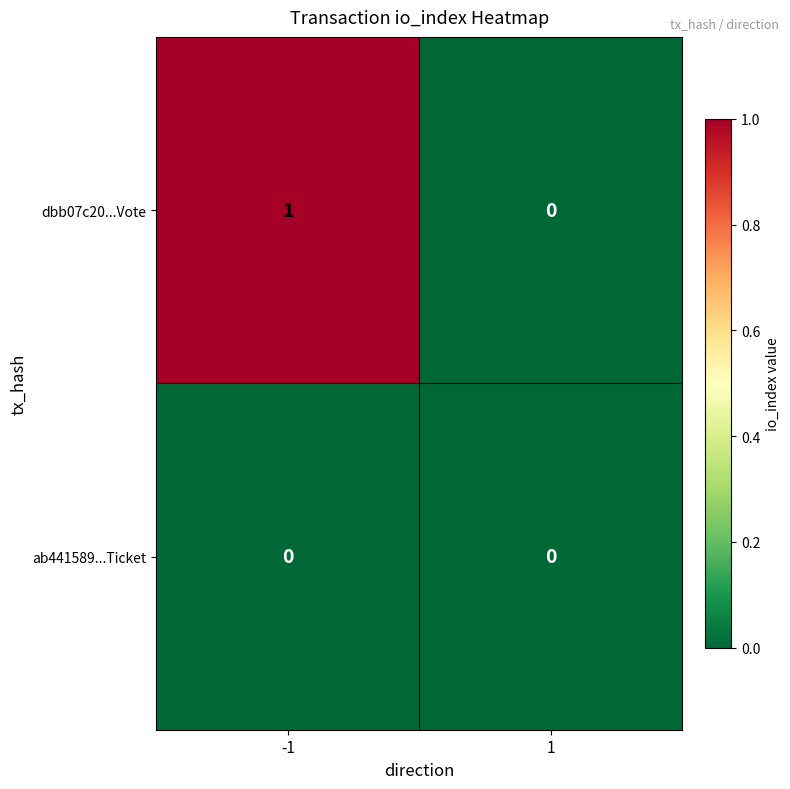

Rank the series by their average value, from highest to lowest.

dbb07c20...Vote, ab441589...Ticket